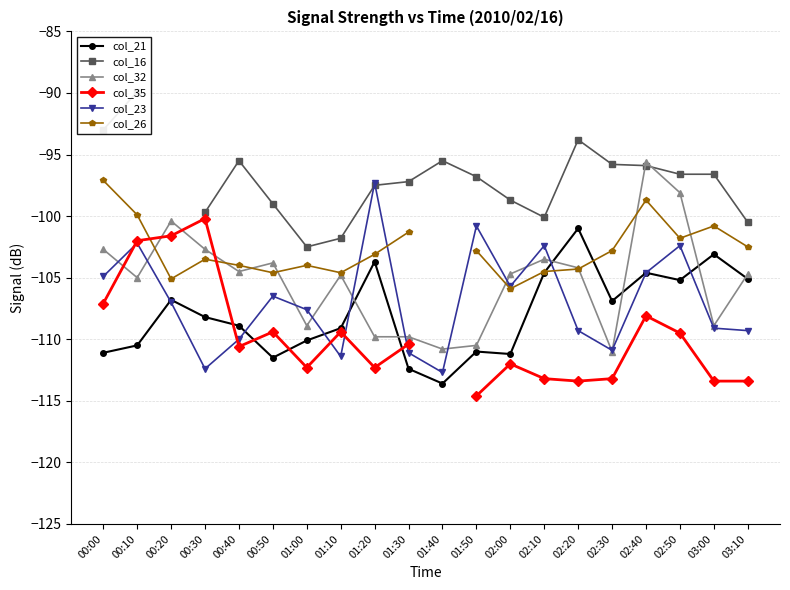

What is the total value across all series at 00:10?

-609.5